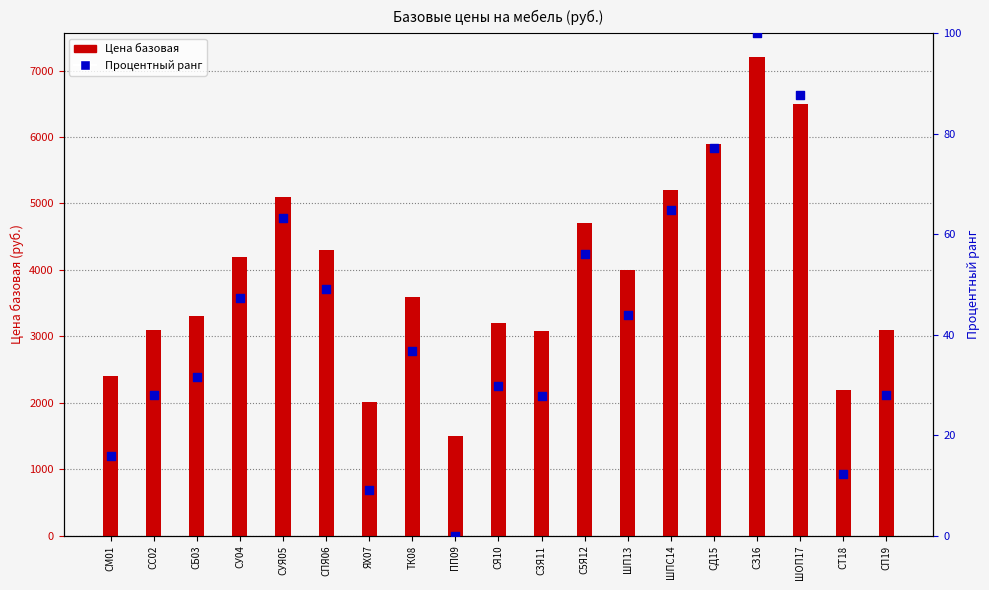

Which series has the largest total across all categories?

Цена базовая